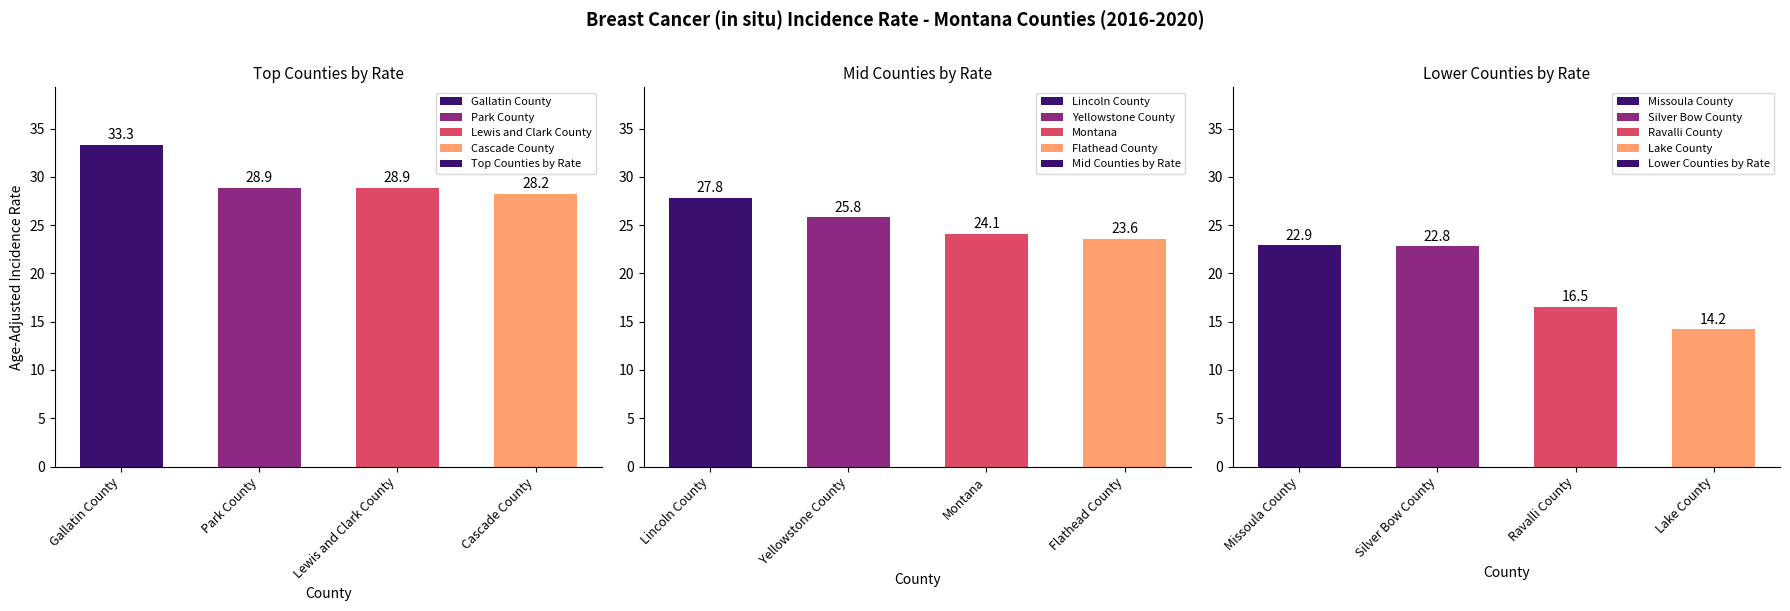

At which category is the sum across all series the highest?

Gallatin County